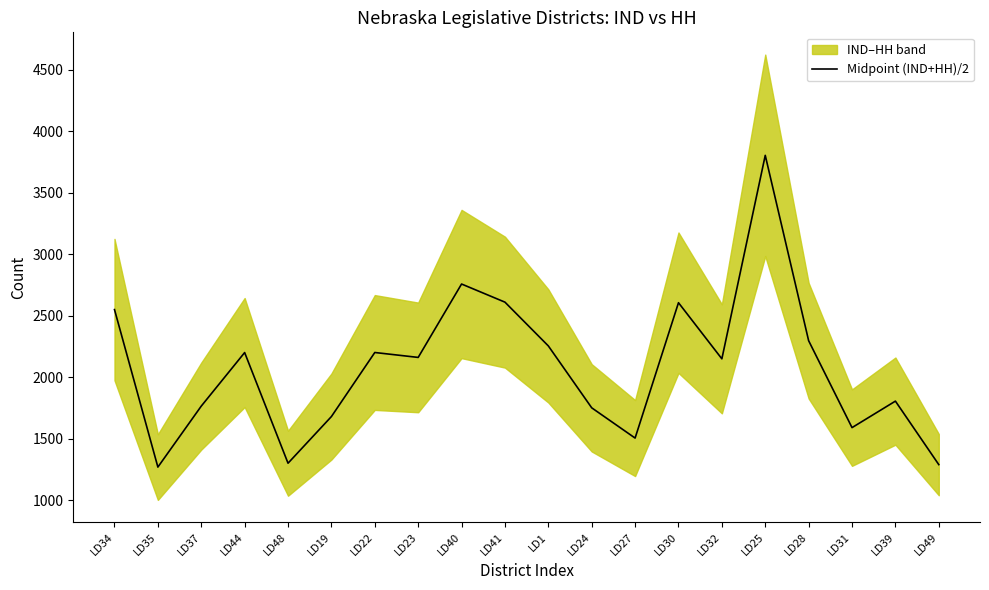

The chart shows a value of 2951.7 at LD32. True or false?

False